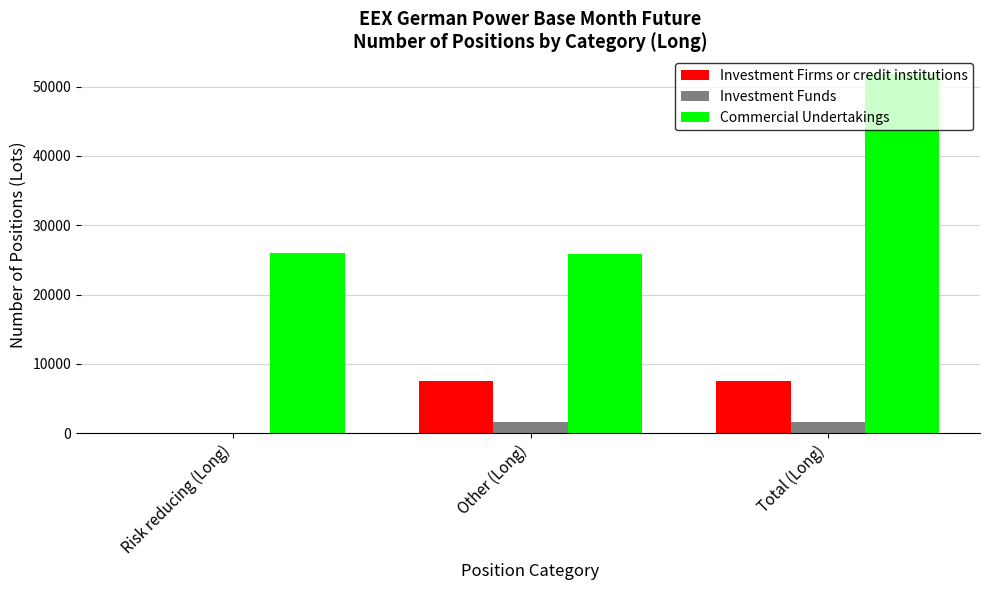

What is the sum of all Investment Funds values?

3346.5